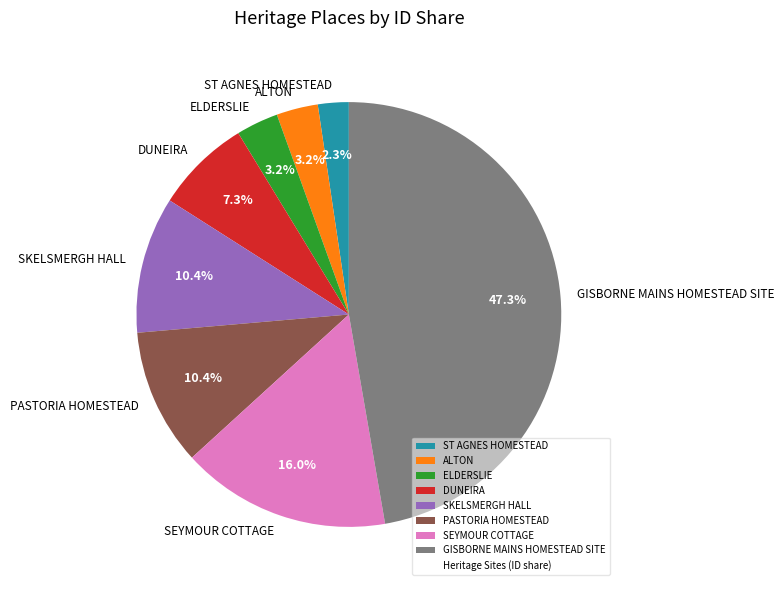

The ST AGNES HOMESTEAD slice represents 2% of the pie. True or false?

True